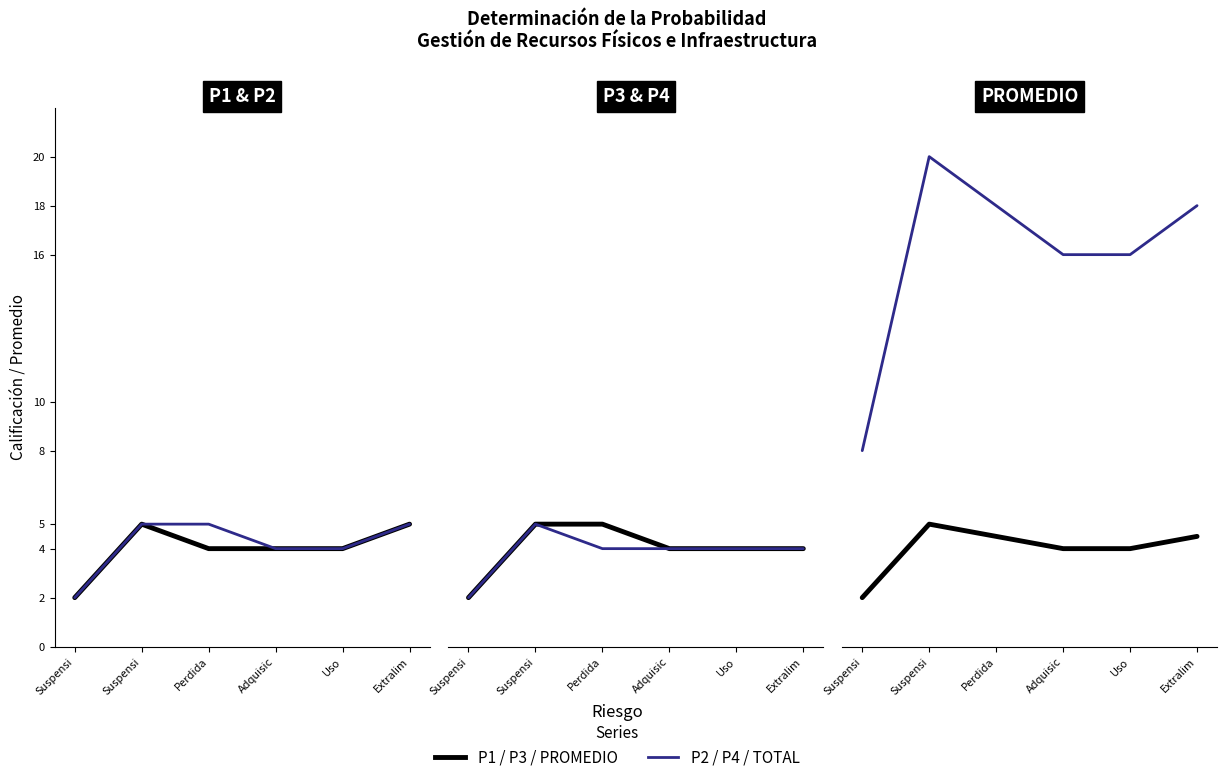

Which series has the largest total across all categories?

TOTAL